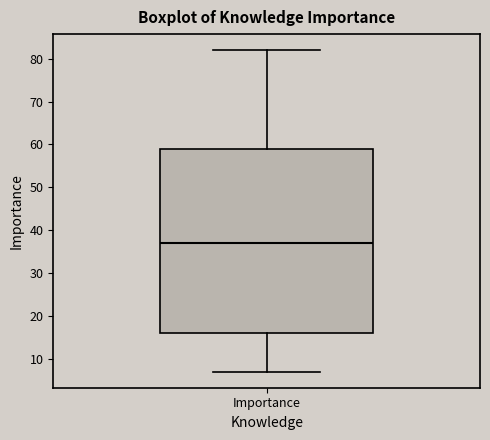

Read this box plot against the y-axis: the position of the median line, the range covered by the box, and the ends of both whiskers. The values are not printed on the chart, so give them approximately, as read against the axis.

median 37, box 16 to 59, whiskers 7 to 82